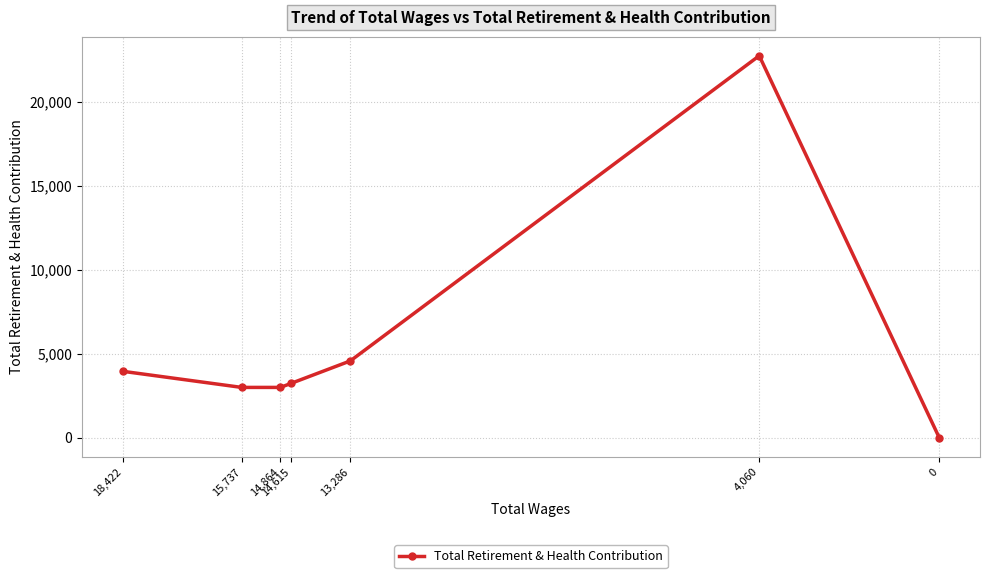

What is the sum of the values at 13,286 and 14,864?

7548